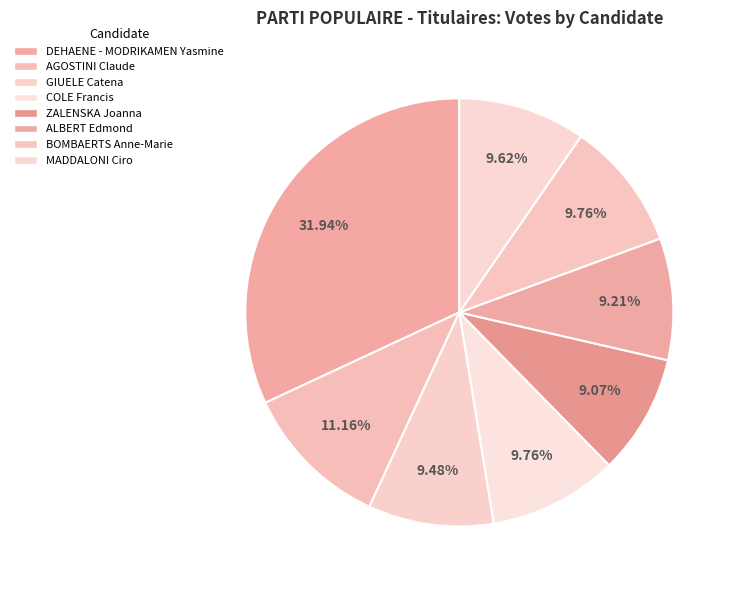

To the nearest percent, what percentage of the pie is AGOSTINI Claude?

11%